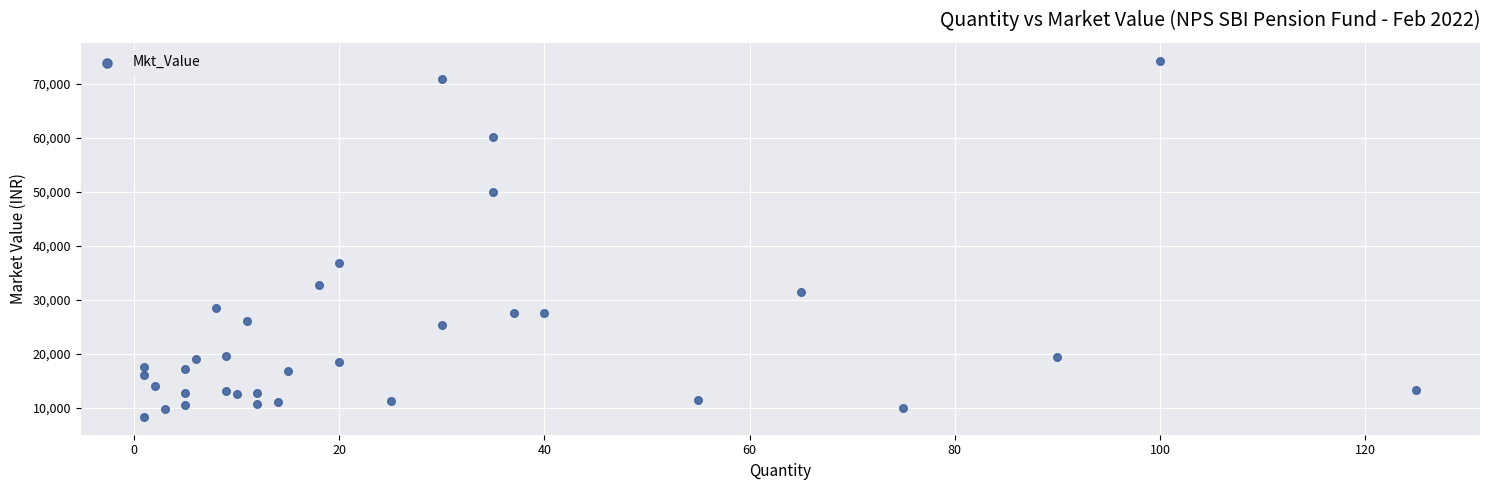

What Y value in the scatter plot is closest to 41292?

36855.0